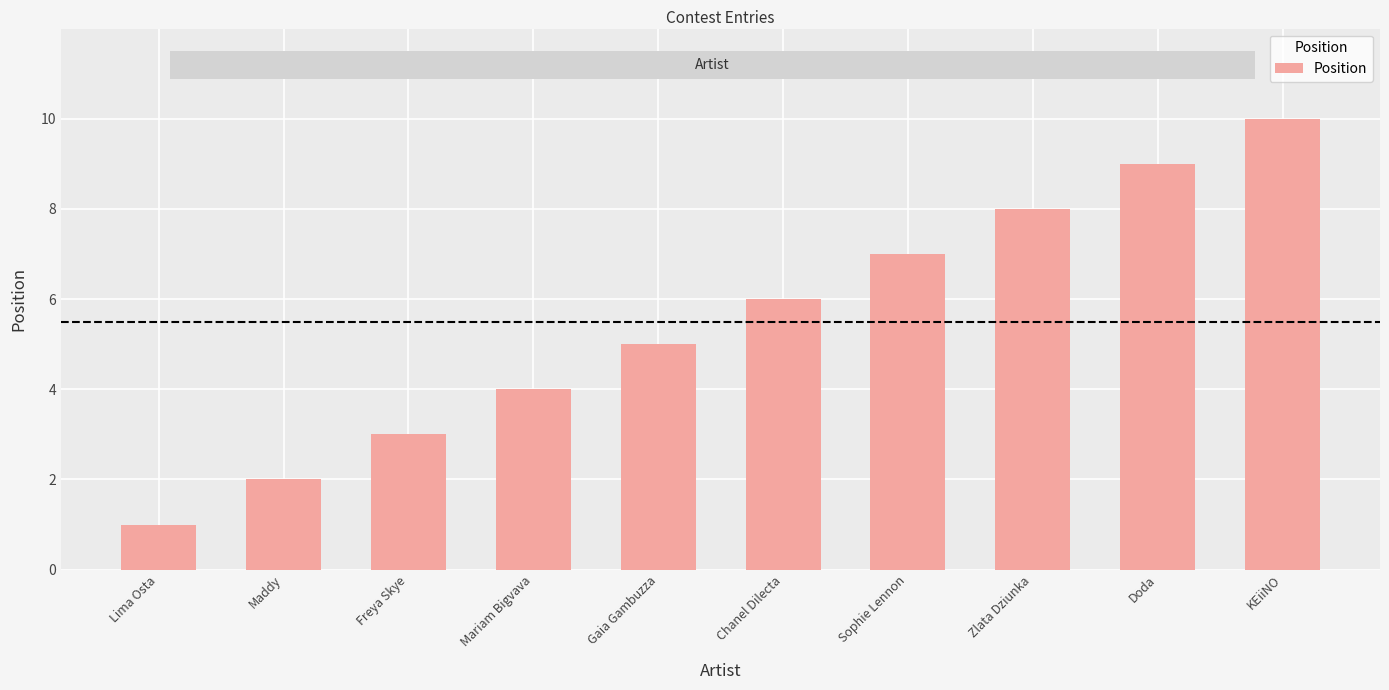

List the labels in order of value, largest first.

KEiiNO, Doda, Zlata Dziunka, Sophie Lennon, Chanel Dilecta, Gaia Gambuzza, Mariam Bigvava, Freya Skye, Maddy, Lima Osta